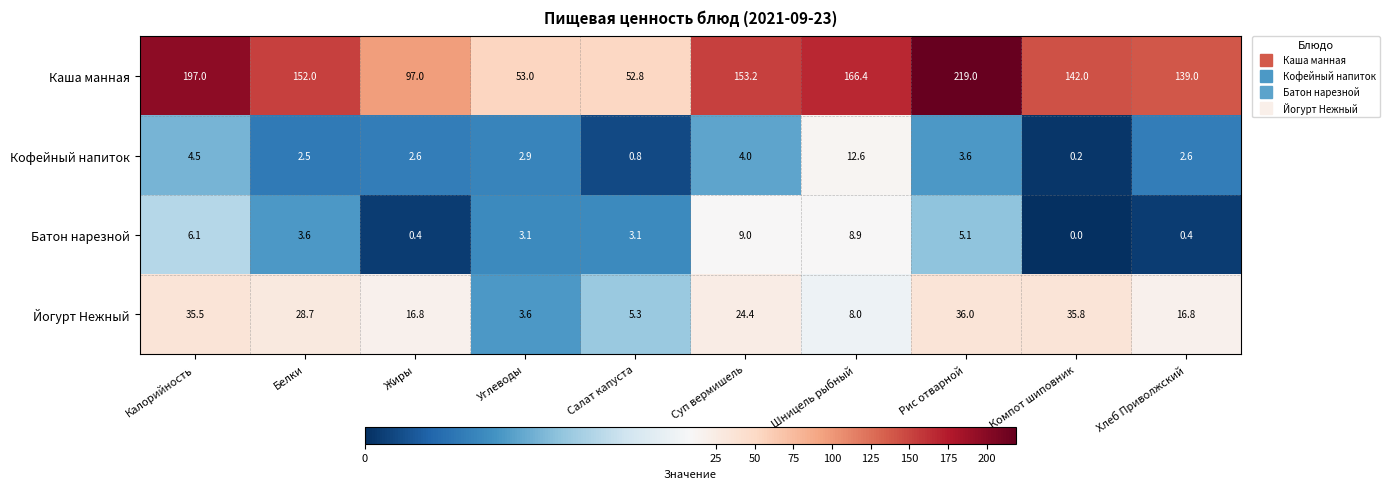

Which series has the largest range (max minus min)?

Каша манная